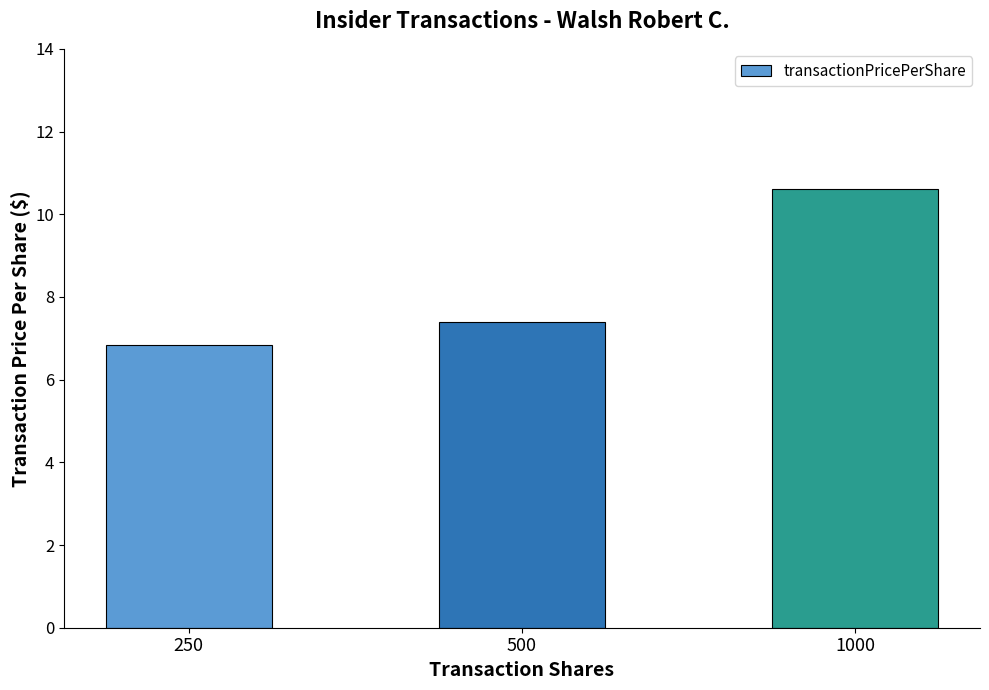

At which label is the value closest to 8?

500